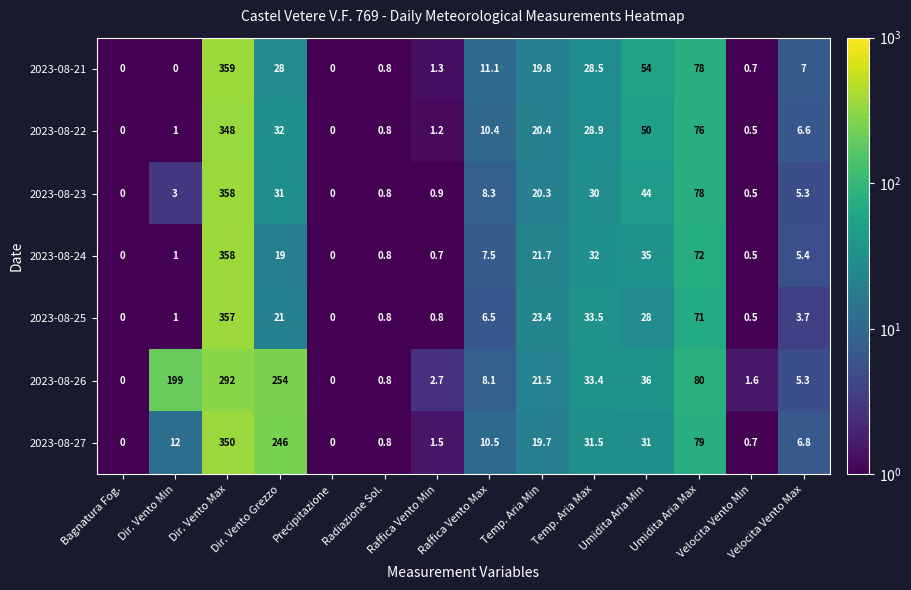

Between Dir. Vento Max and Velocita Vento Max, which series saw the biggest shift?

2023-08-25